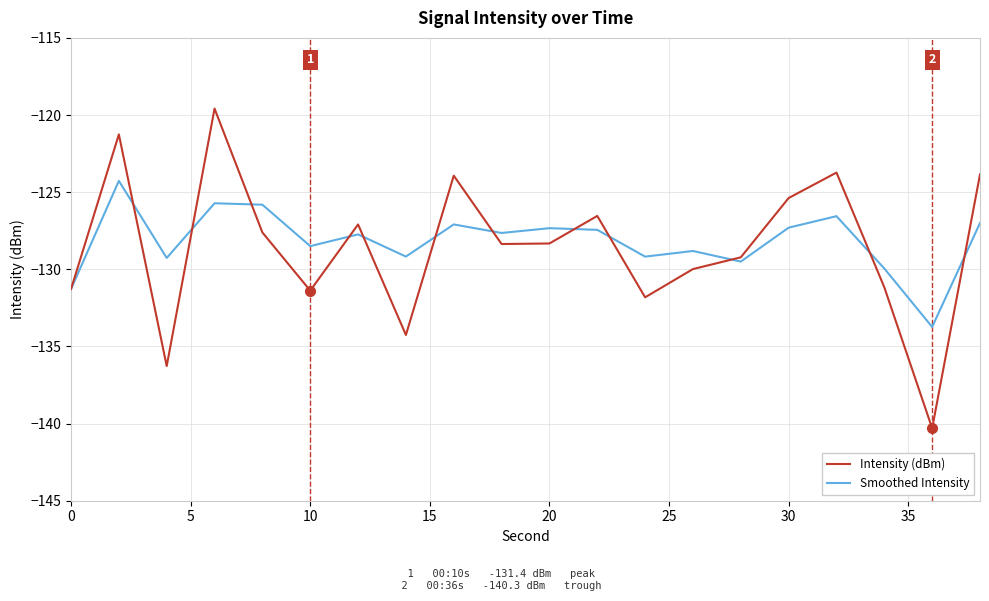

Which series has the largest range (max minus min)?

Intensity (dBm)